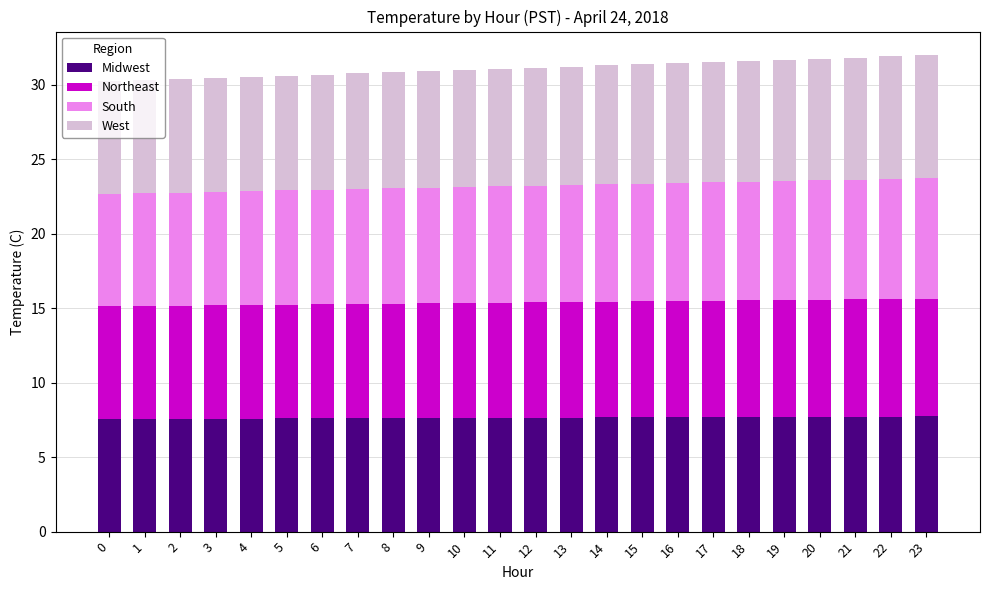

What is the sum of all Midwest values?

183.6